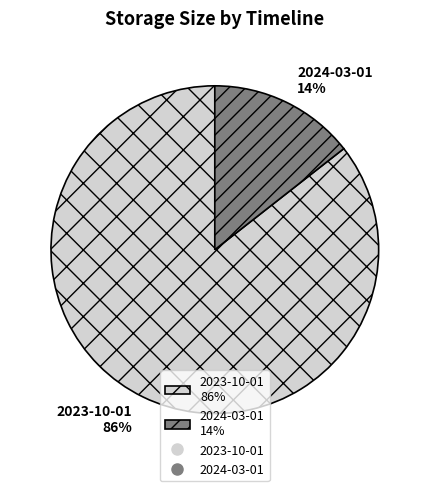

Is it true that 2024-03-01 is 14% of the pie?

True